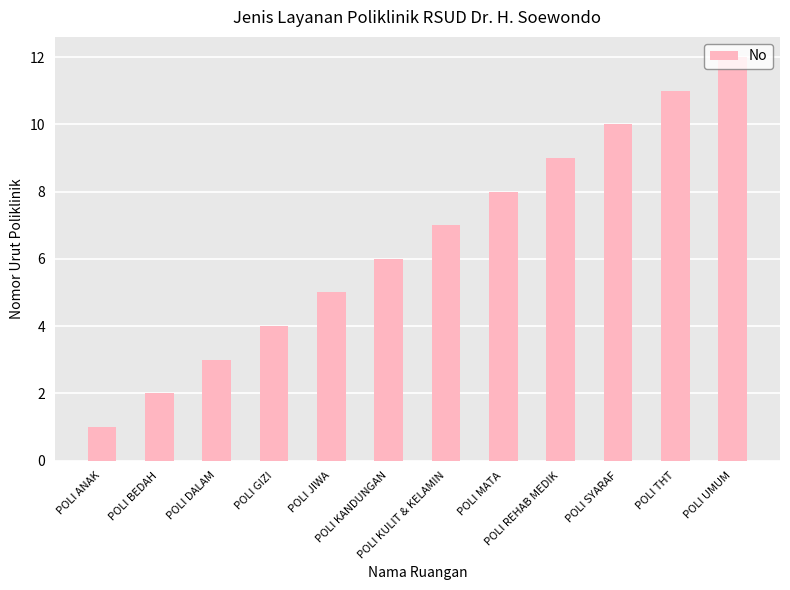

What is the difference between the values at POLI KULIT & KELAMIN and POLI SYARAF?

3